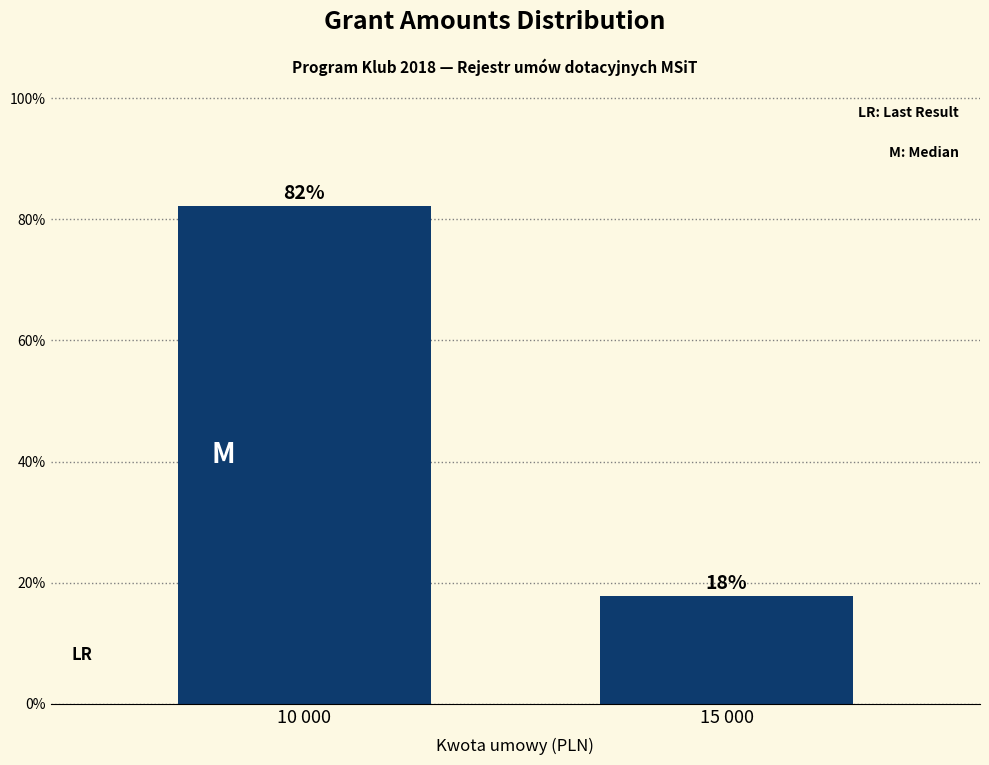

At which category does the chart reach its minimum across all series?

15 000